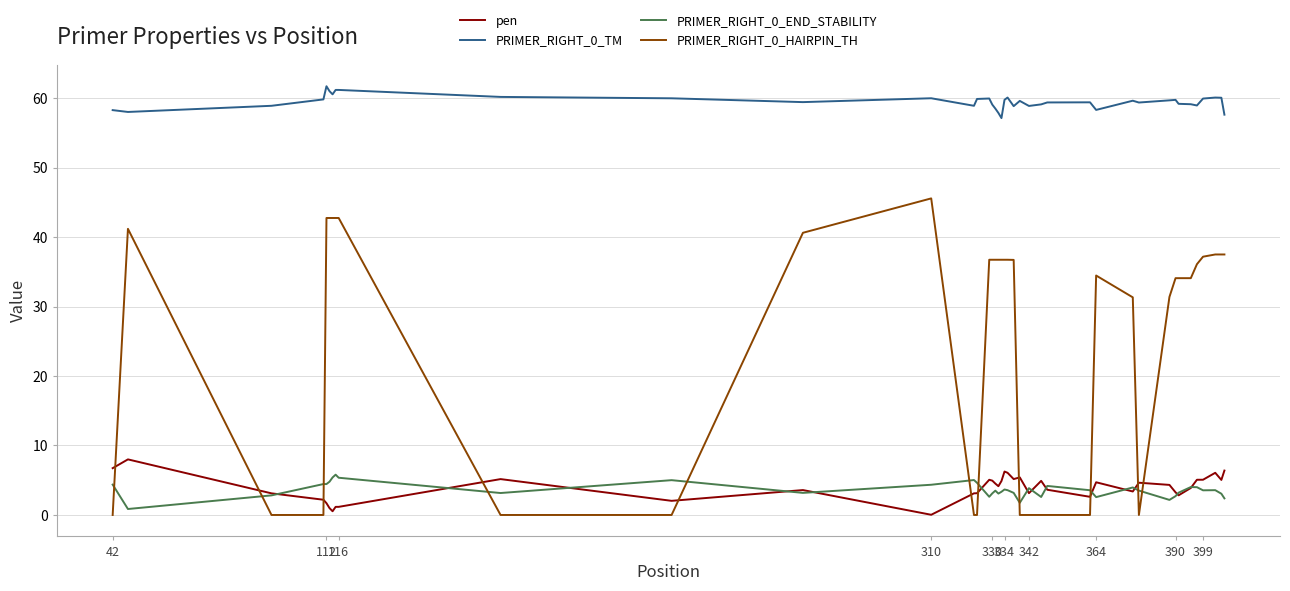

True or false: PRIMER_RIGHT_0_END_STABILITY and PRIMER_RIGHT_0_TM cross at least once.

False